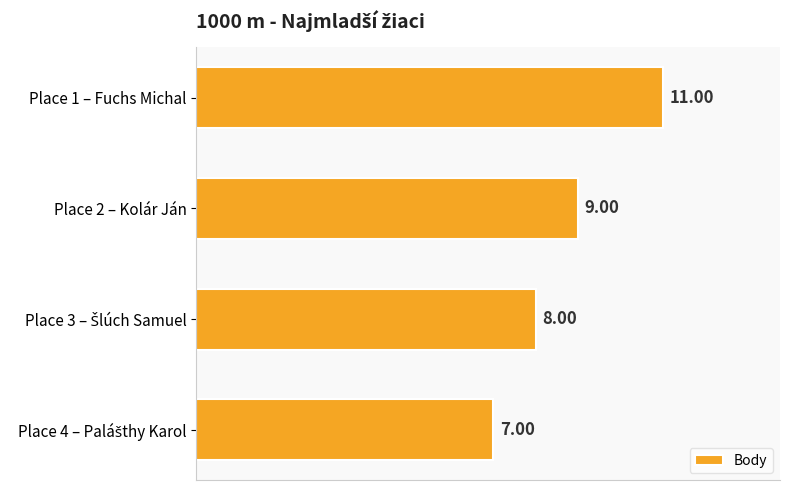

Where is the data nearest to the value 9?

Place 2 – Kolár Ján